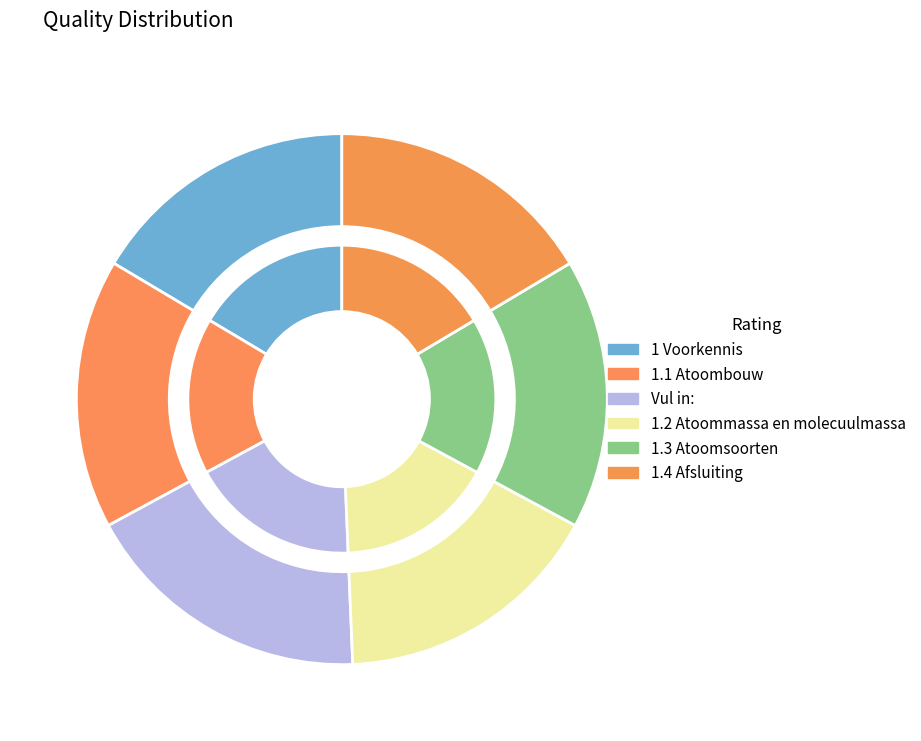

Is there any slice that represents more than half of the pie?

No